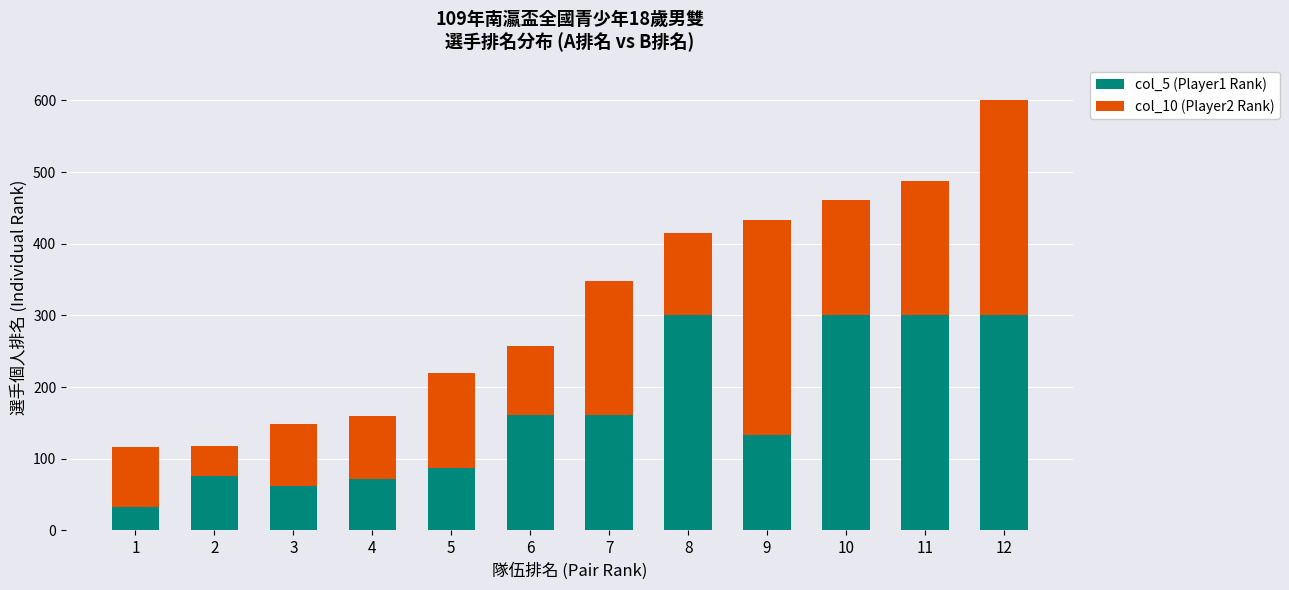

What is the difference between the second highest and second lowest values in the col_5 (Player1 Rank) series?

238